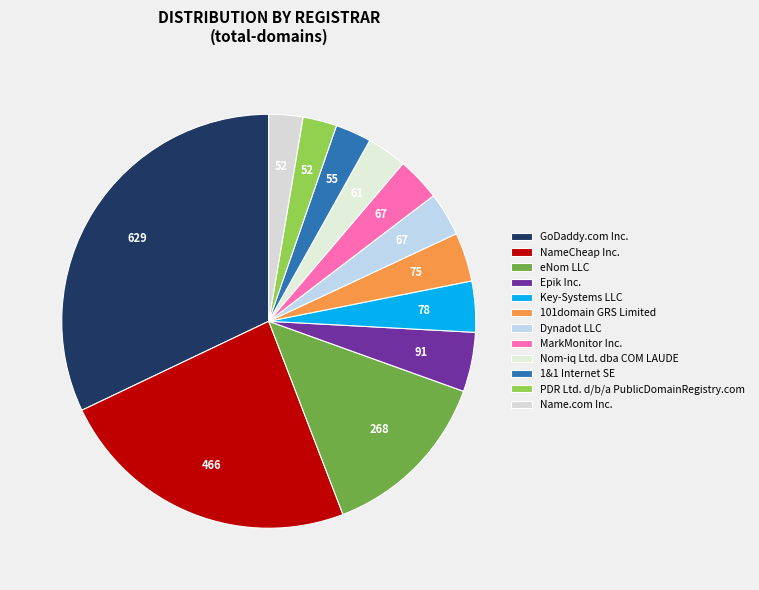

Rank the categories by value from highest to lowest.

GoDaddy.com Inc., NameCheap Inc., eNom LLC, Epik Inc., Key-Systems LLC, 101domain GRS Limited, Dynadot LLC, MarkMonitor Inc., Nom-iq Ltd. dba COM LAUDE, 1&1 Internet SE, PDR Ltd. d/b/a PublicDomainRegistry.com, Name.com Inc.